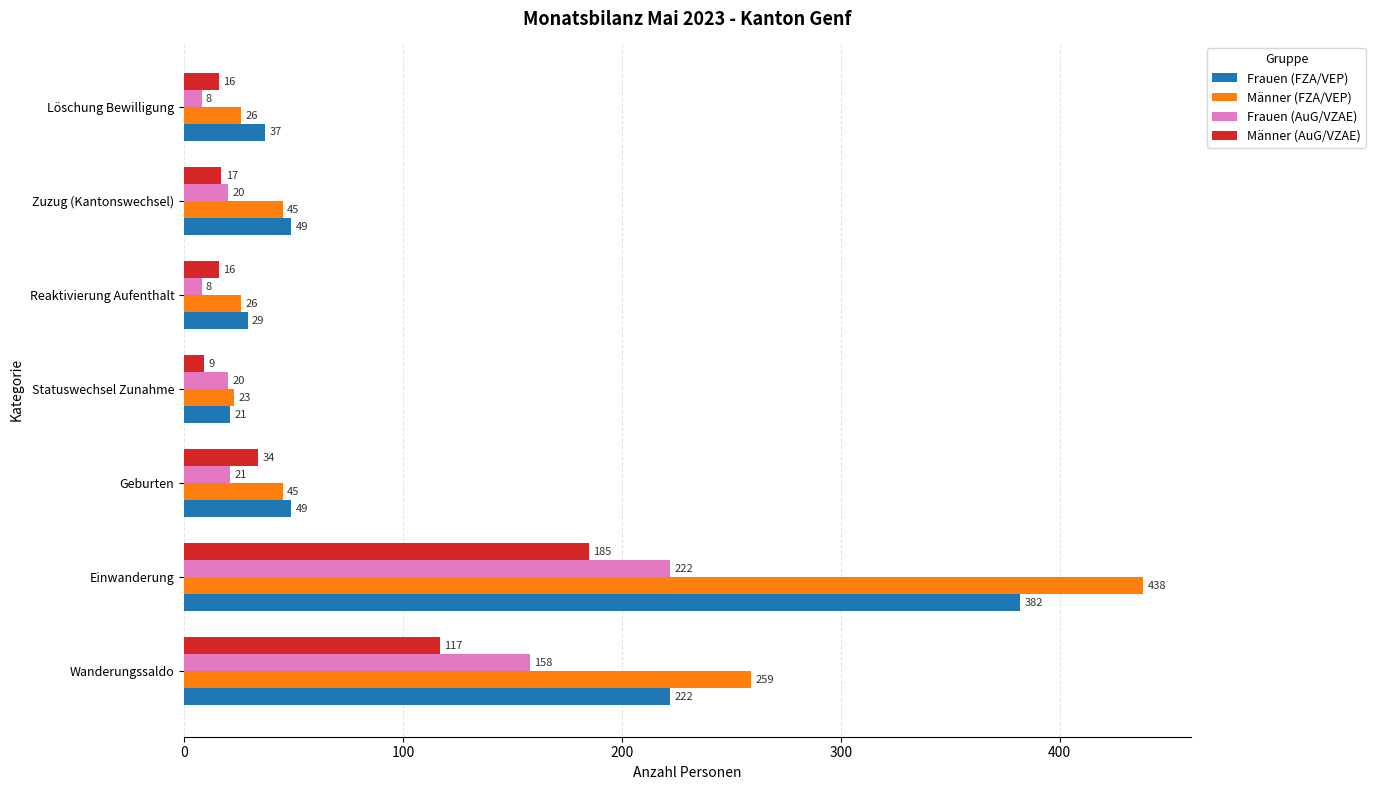

Read the Frauen (AuG/VZAE) value at Reaktivierung Aufenthalt, to the nearest 5.

10